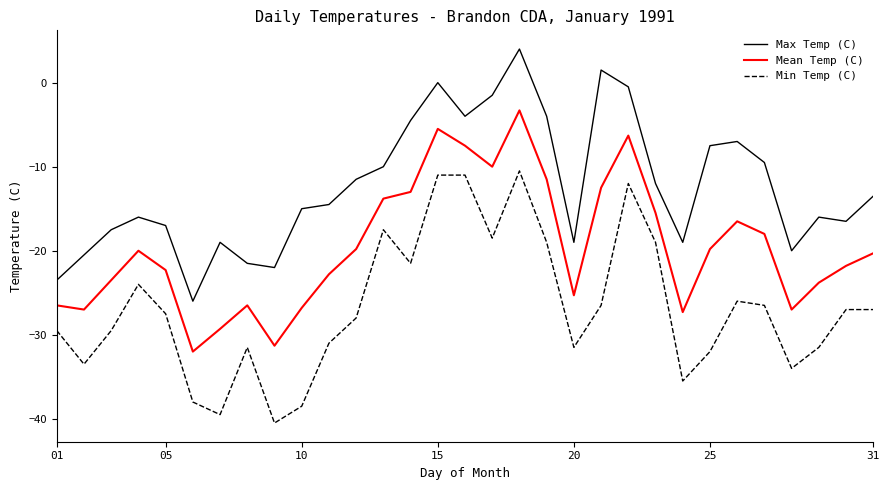

True or false: Mean Temp (C) and Max Temp (C) cross at least once.

False